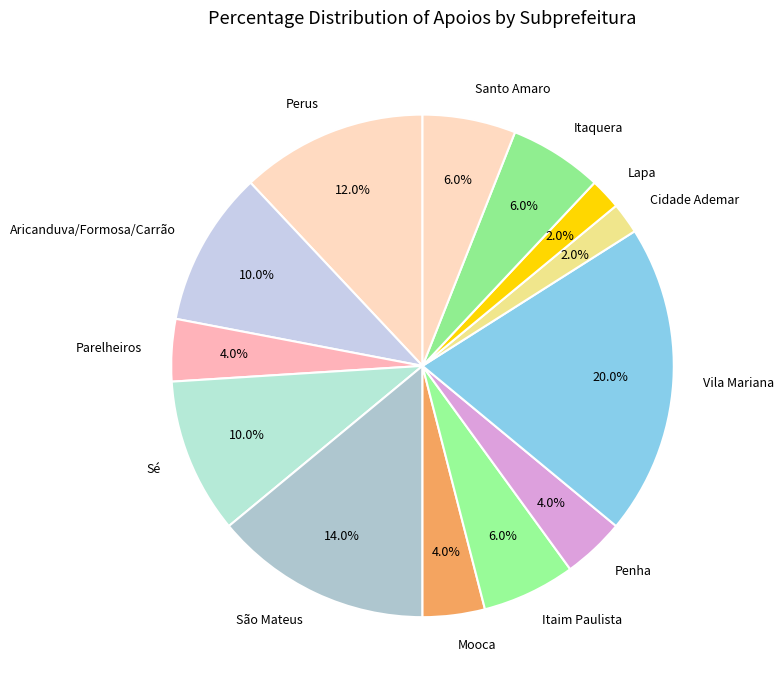

What is the largest slice in the pie chart?

Vila Mariana